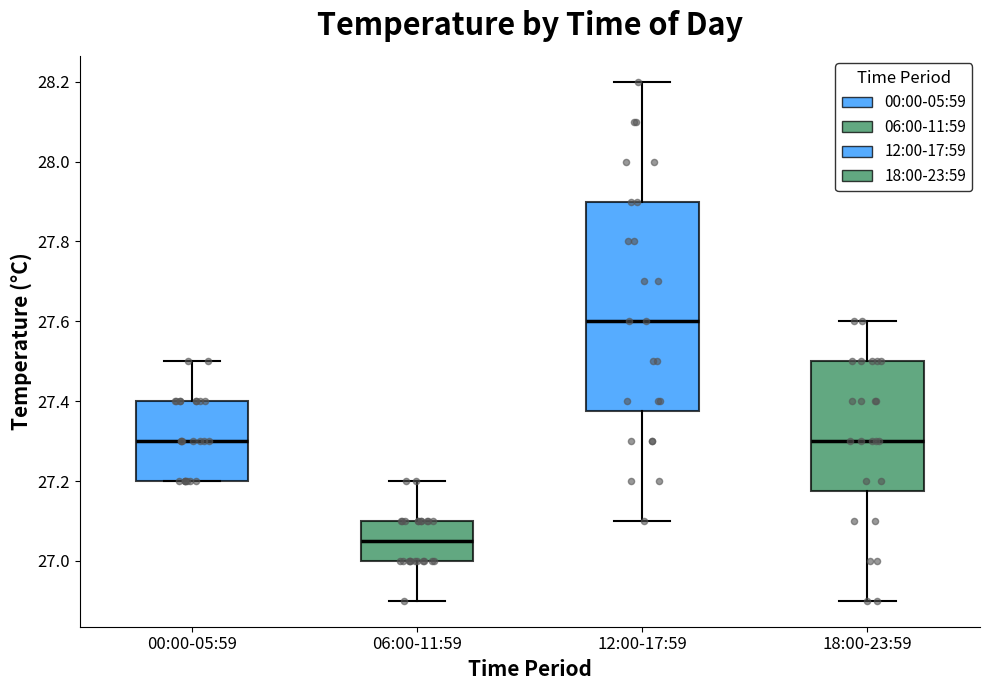

Reading left to right, read every box against the y-axis: the position of its median line, the range the box covers, and the ends of its whiskers. The values are not printed on the chart, so give them approximately, as read against the axis.

00:00-05:59: median 27.30, box 27.20 to 27.40, whiskers 27.20 to 27.50
06:00-11:59: median 27.06, box 27.00 to 27.10, whiskers 26.90 to 27.20
12:00-17:59: median 27.60, box 27.38 to 27.90, whiskers 27.10 to 28.20
18:00-23:59: median 27.30, box 27.18 to 27.50, whiskers 26.90 to 27.60